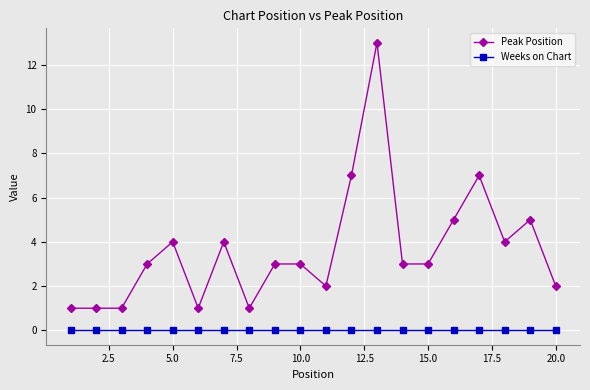

How many lines are shown in the chart?

2